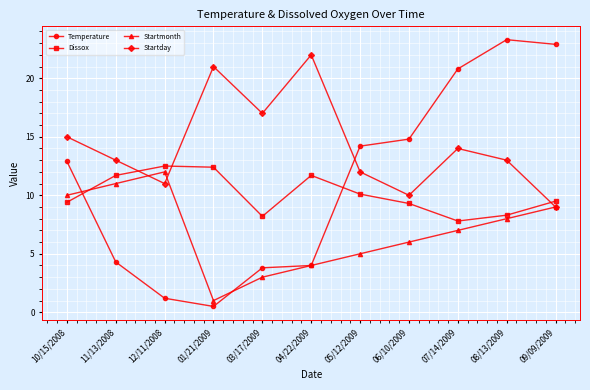

Which label corresponds to the smallest value in the chart?

01/21/2009